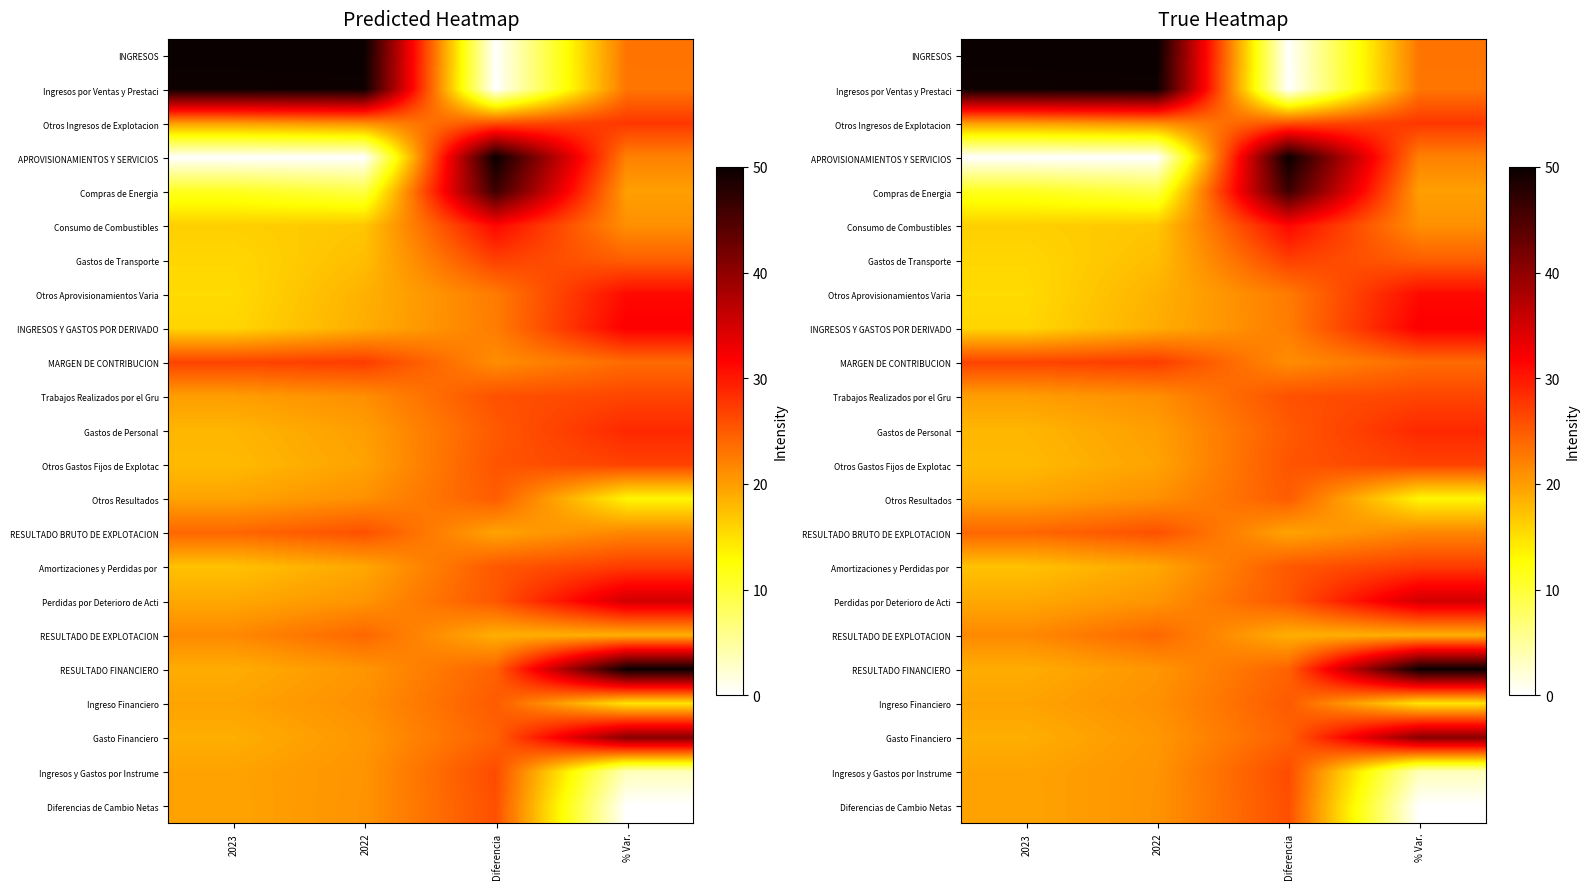

What is the sum of all Otros Aprovisionamientos Varia values?

87.5